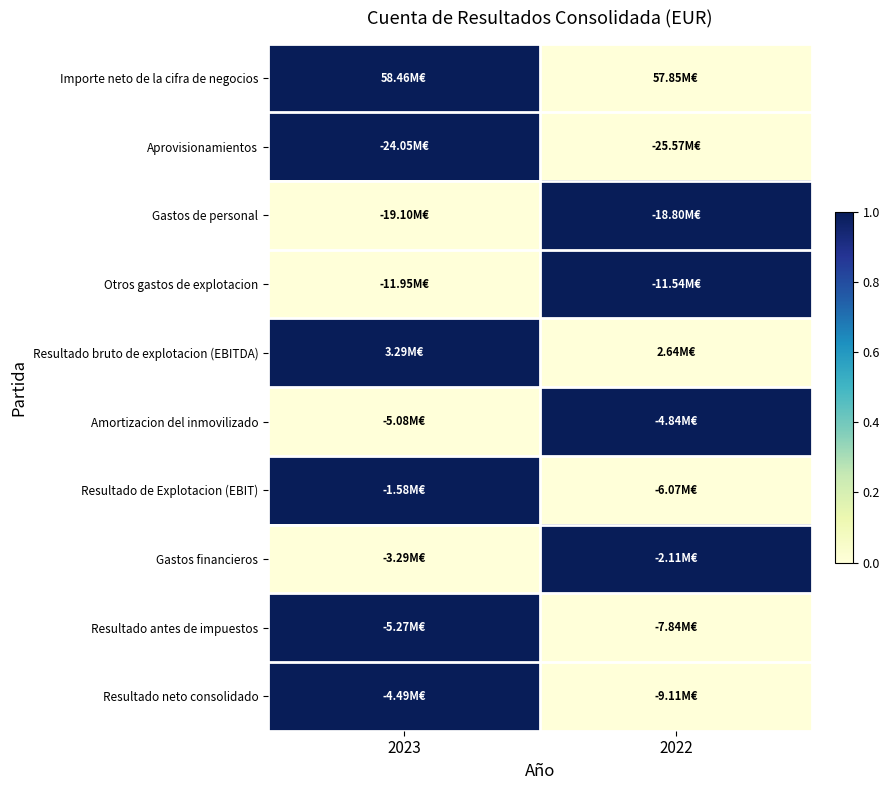

What is the total value across all series at 2022?

4